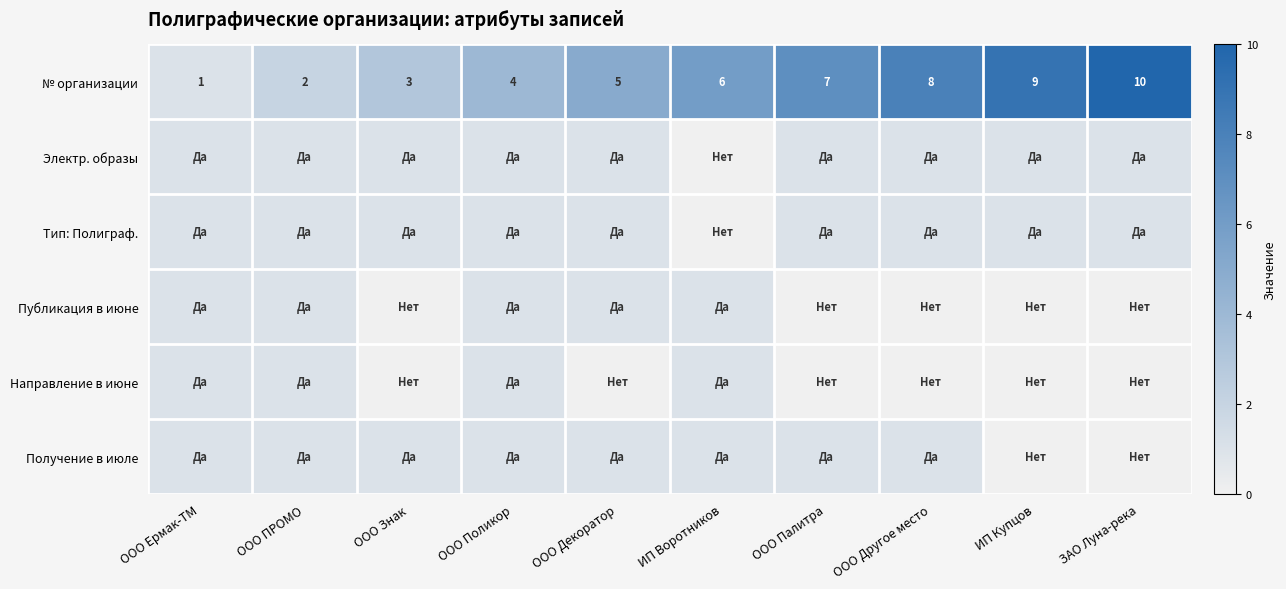

What is the approximate value of № организации at ИП Купцов?

9